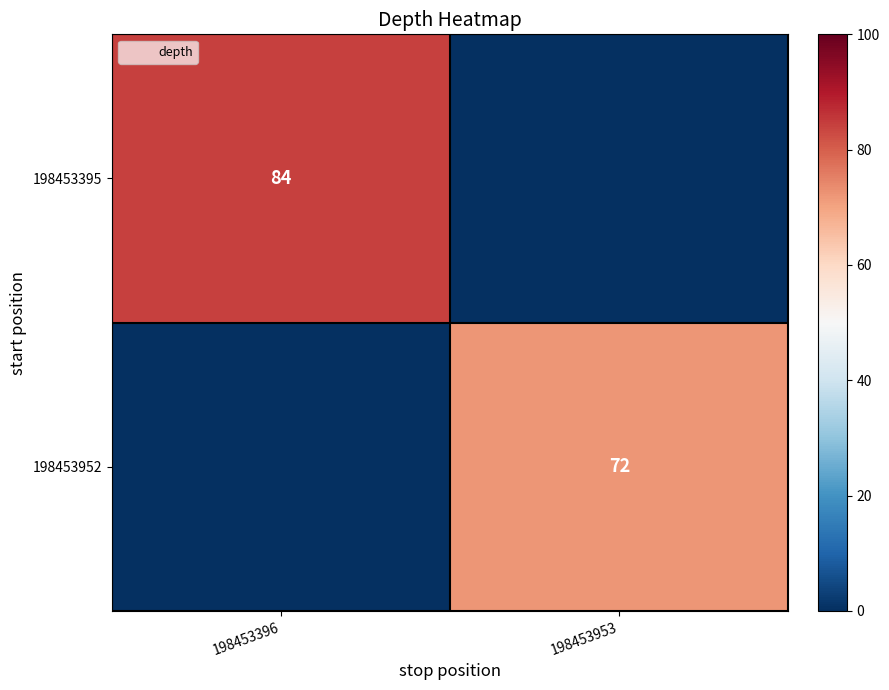

The 198453952 series shows 124 at 198453953. True or false?

False